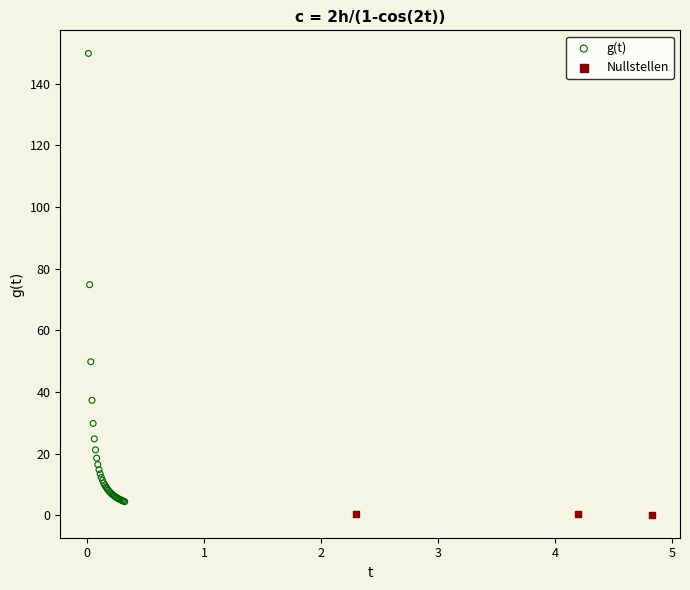

Which series has the largest Y range (max minus min)?

g(t)